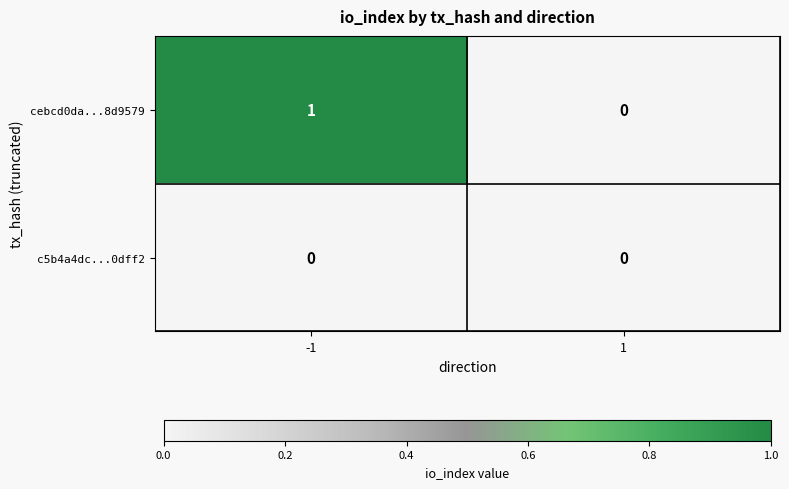

Which series has the largest total across all categories?

cebcd0da...8d9579